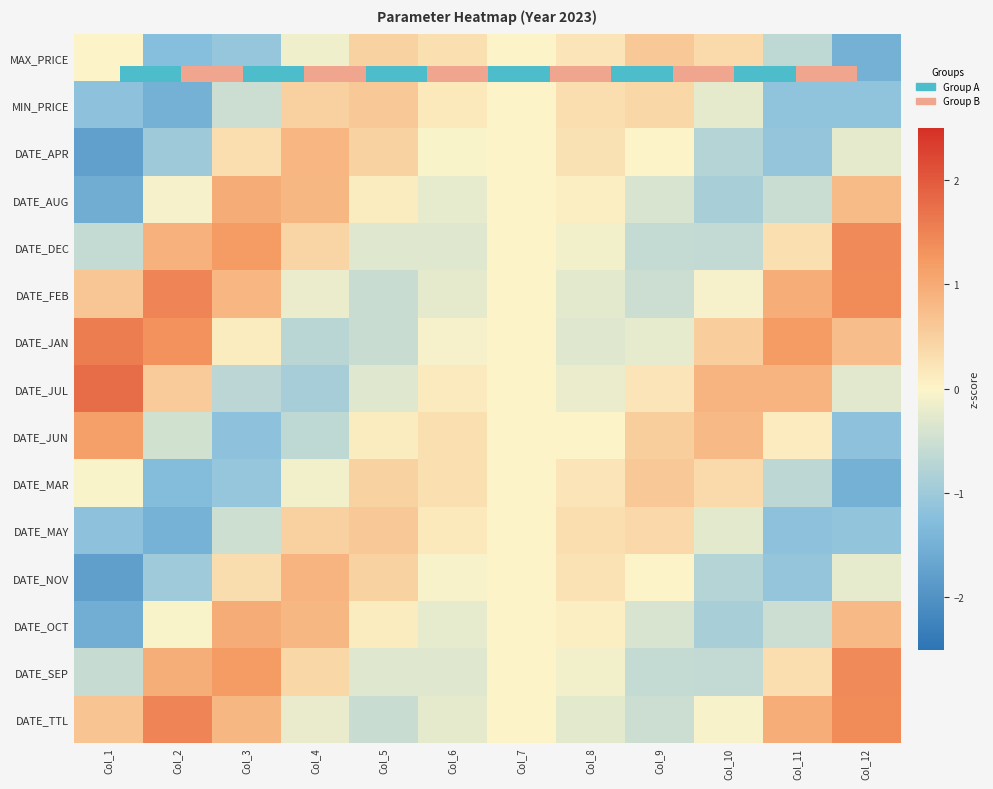

Rank the series by their maximum value, from lowest to highest.

DATE_MAR, MIN_PRICE, DATE_MAY, DATE_APR, DATE_NOV, DATE_AUG, DATE_OCT, 0.0, DATE_JUN, DATE_DEC, DATE_SEP, DATE_FEB, DATE_TTL, DATE_JAN, DATE_JUL